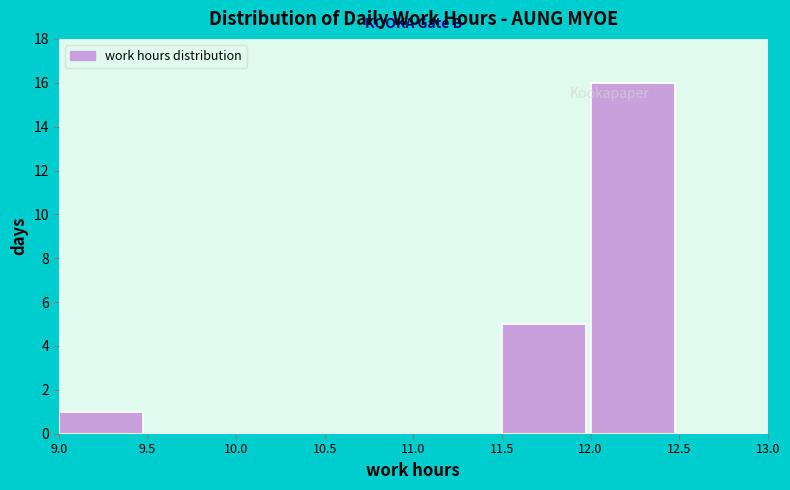

What is the height of the bar covering 12.0 to 12.5 on the x-axis? The values are not printed on the chart, so give them approximately, as read against the axis.

16